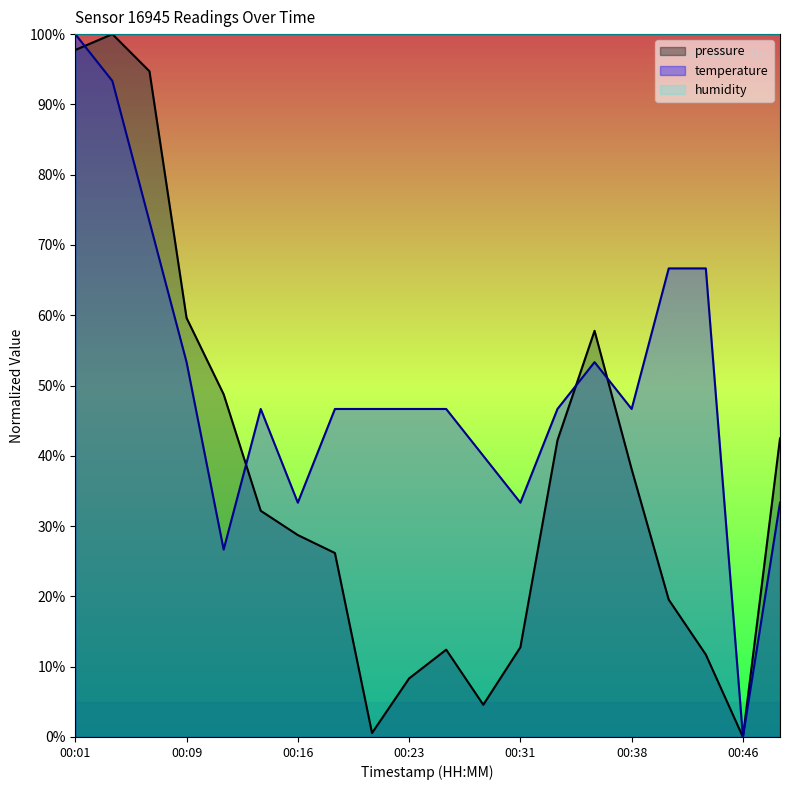

In pressure, how many points are lower than both neighbors (excluding endpoints)?

3